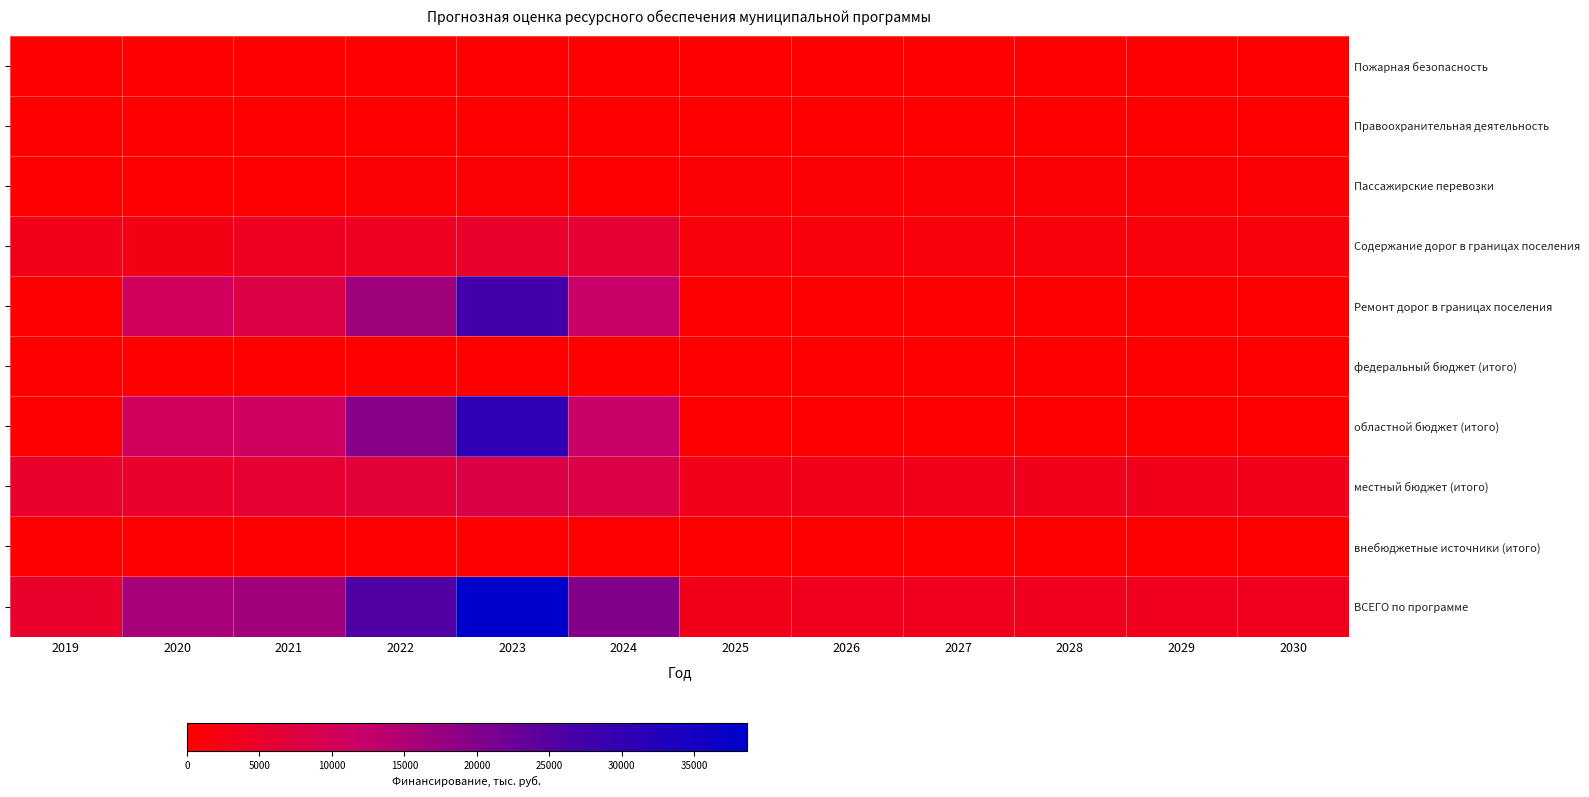

What value does the Содержание дорог в границах поселения series have at 2019?

2984.7